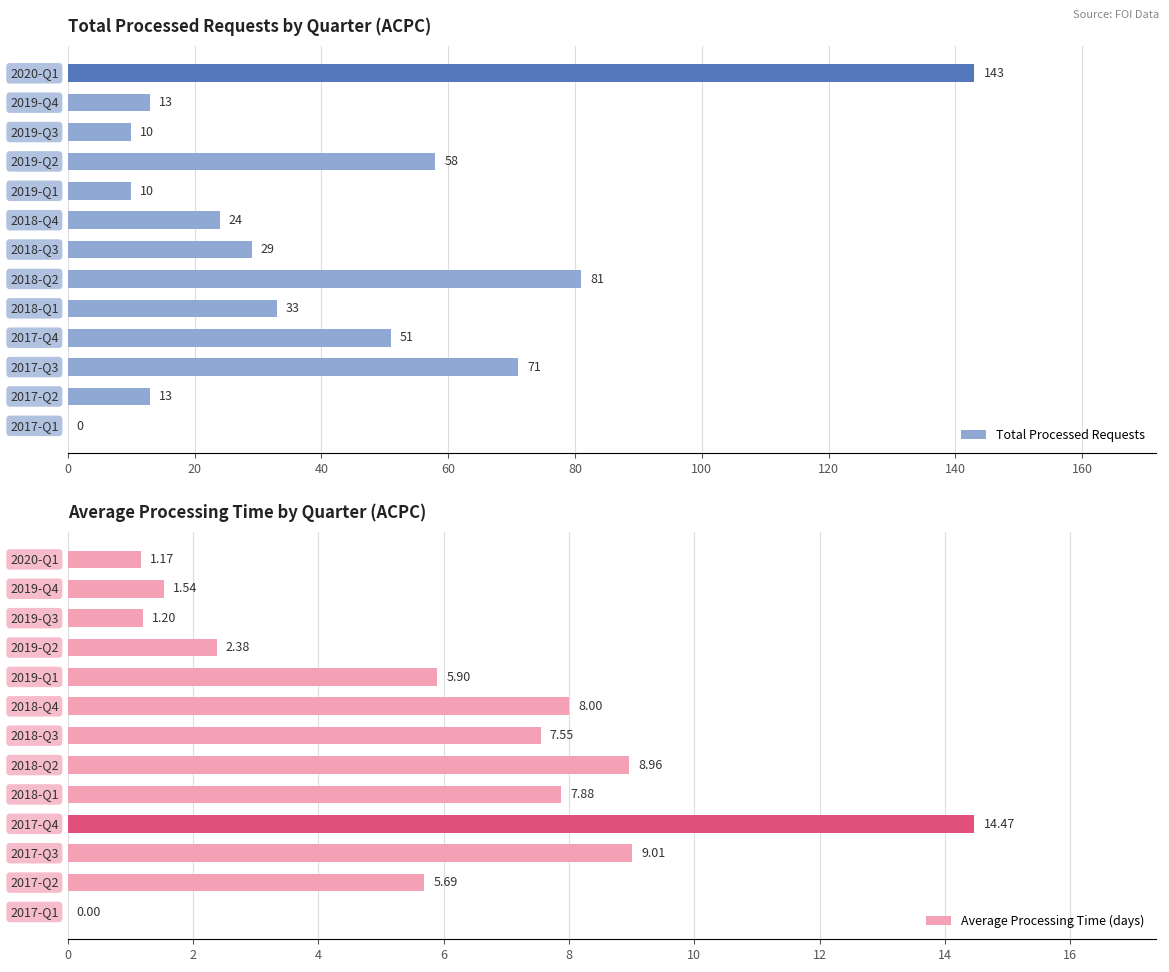

What is the sum of all Average Processing Time (days) values?

73.8